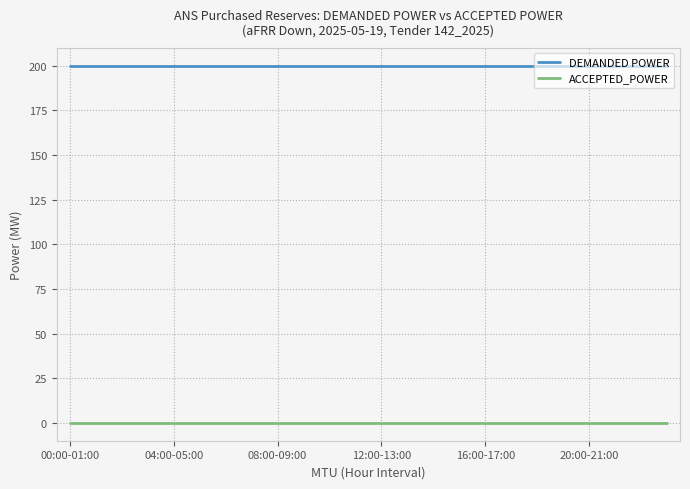

True or false: DEMANDED POWER and ACCEPTED_POWER cross at least once.

False